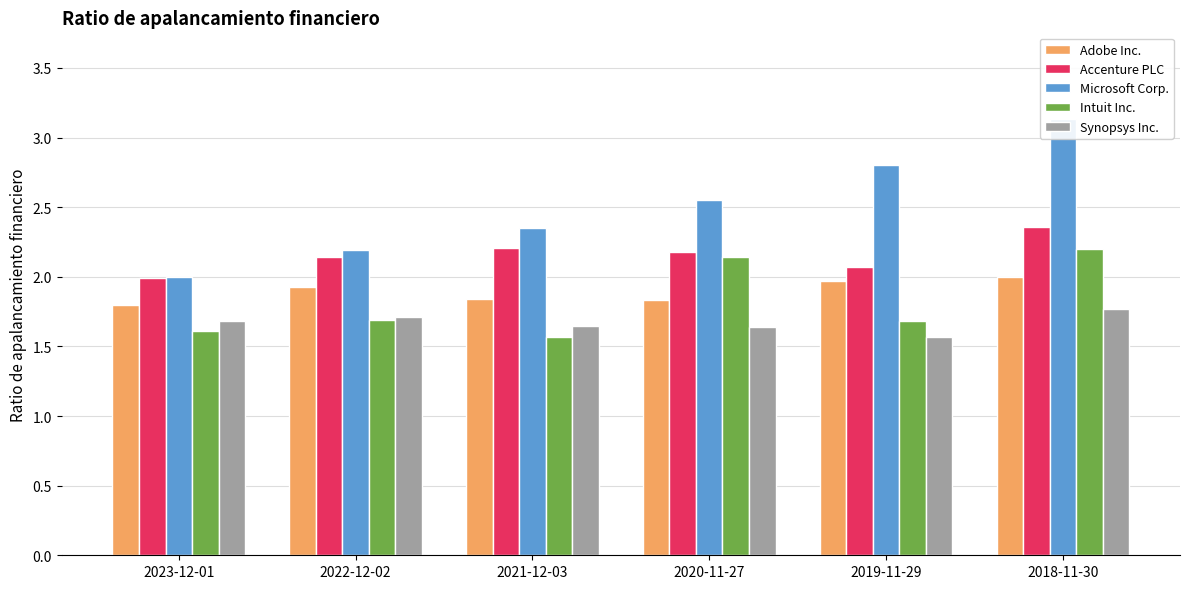

Reading left to right, what are all the values shown in this chart?

Adobe Inc.: 2023-12-01=1.8	2022-12-02=1.9	2021-12-03=1.8	2020-11-27=1.8	2019-11-29=2.0	2018-11-30=2.0
Accenture PLC: 2023-12-01=2.0	2022-12-02=2.1	2021-12-03=2.2	2020-11-27=2.2	2019-11-29=2.1	2018-11-30=2.4
Microsoft Corp.: 2023-12-01=2.0	2022-12-02=2.2	2021-12-03=2.4	2020-11-27=2.5	2019-11-29=2.8	2018-11-30=3.1
Intuit Inc.: 2023-12-01=1.6	2022-12-02=1.7	2021-12-03=1.6	2020-11-27=2.1	2019-11-29=1.7	2018-11-30=2.2
Synopsys Inc.: 2023-12-01=1.7	2022-12-02=1.7	2021-12-03=1.6	2020-11-27=1.6	2019-11-29=1.6	2018-11-30=1.8